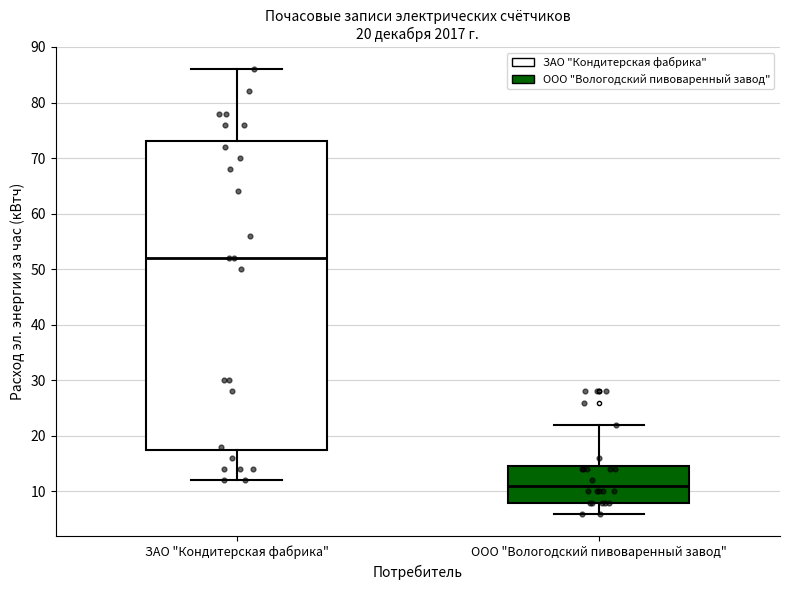

Which box has the lowest median line?

ООО "Вологодский пивоваренный завод"